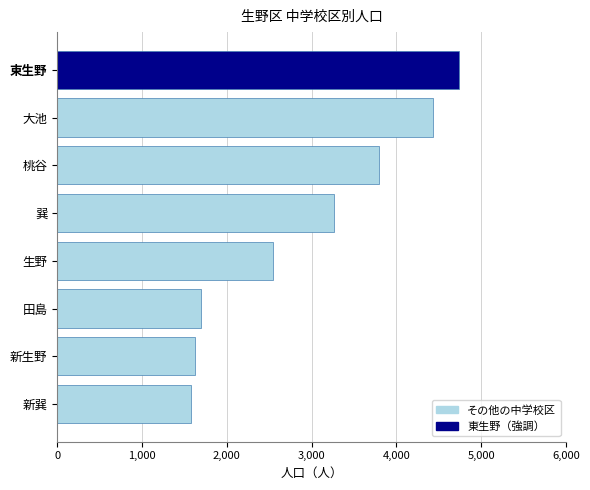

Approximately how many times larger is the value at 生野 compared to 田島?

1.5